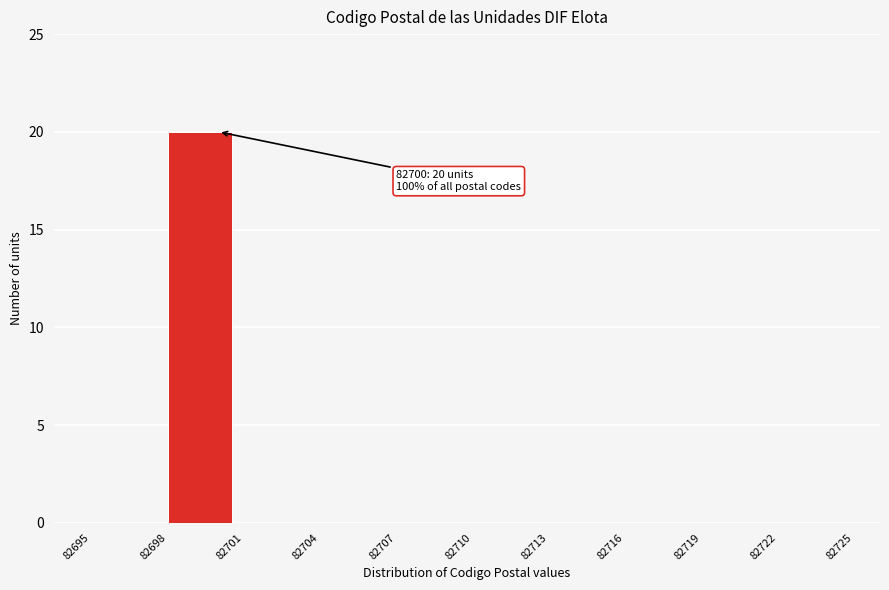

Which range on the x-axis has the tallest bar?

82698 to 82701